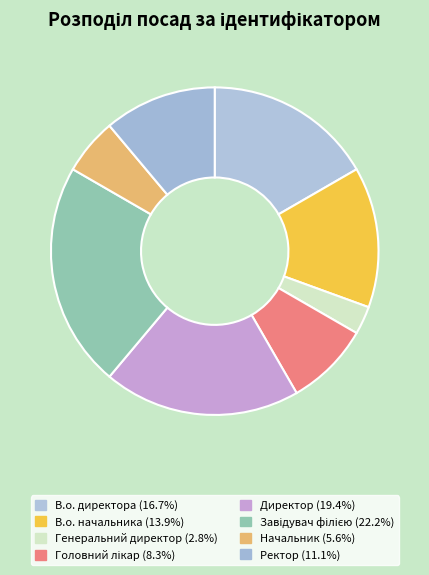

Does any single category account for the majority?

No